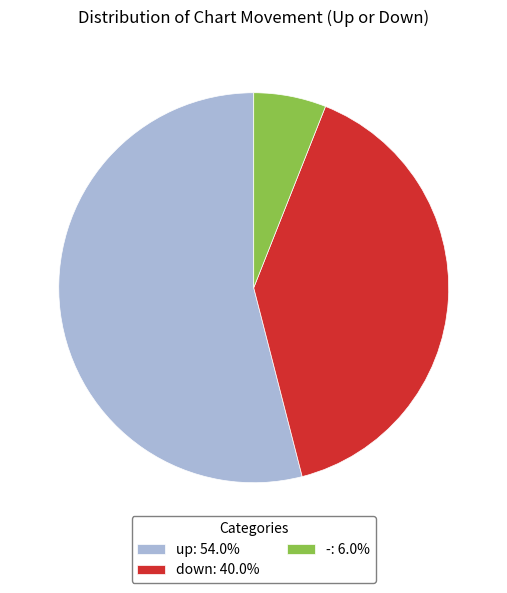

Is there any slice that represents more than half of the pie?

Yes